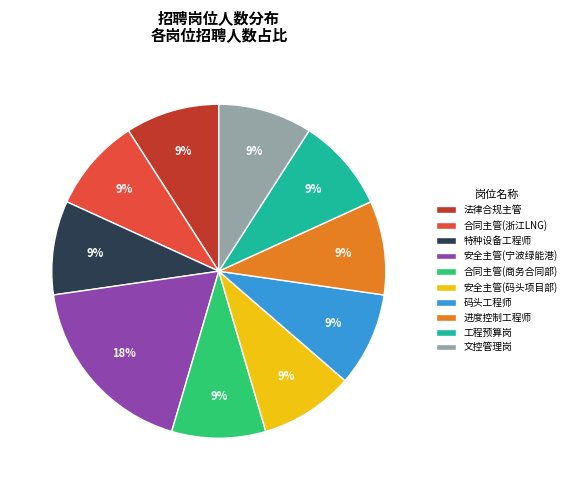

Is it true that 安全主管(宁波绿能港) is 18% of the pie?

True